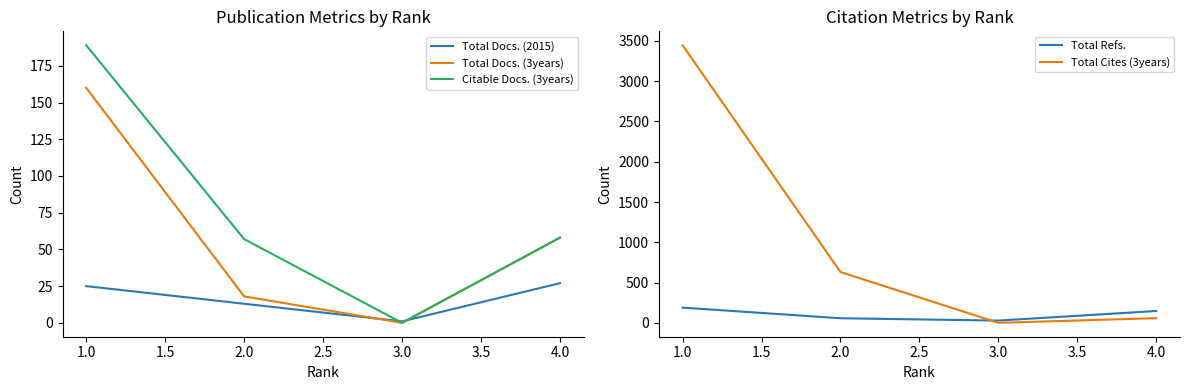

Is the value of Total Docs. (2015) at 4.0 greater than the value of Total Docs. (3years) at 1.0?

No